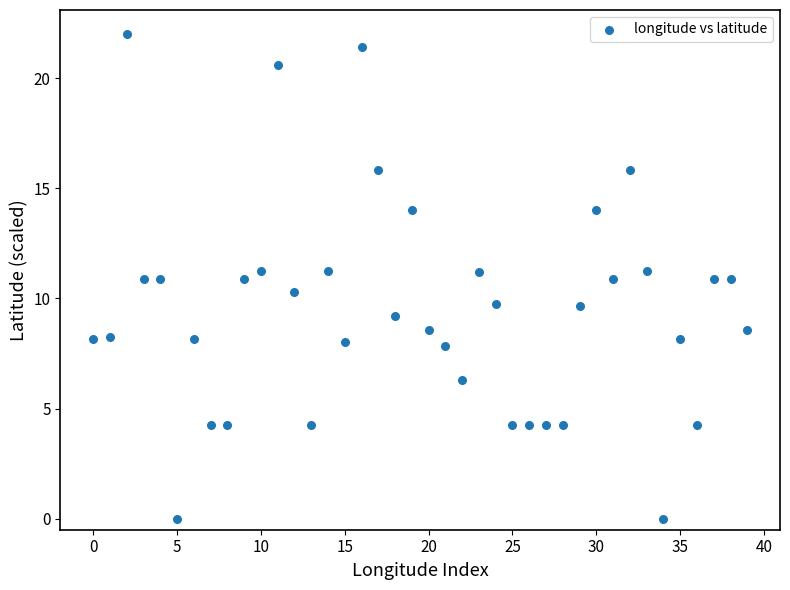

What is the range of Y values (max minus min)?

22.0